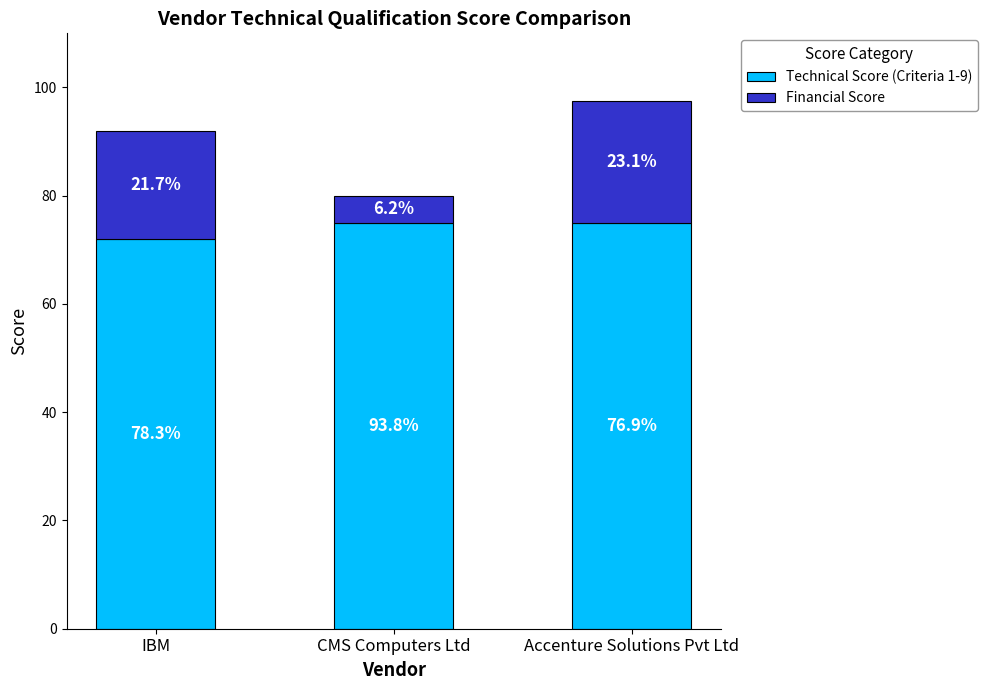

Is it true that Technical Score (Criteria 1-9) equals 122.9 at IBM?

False